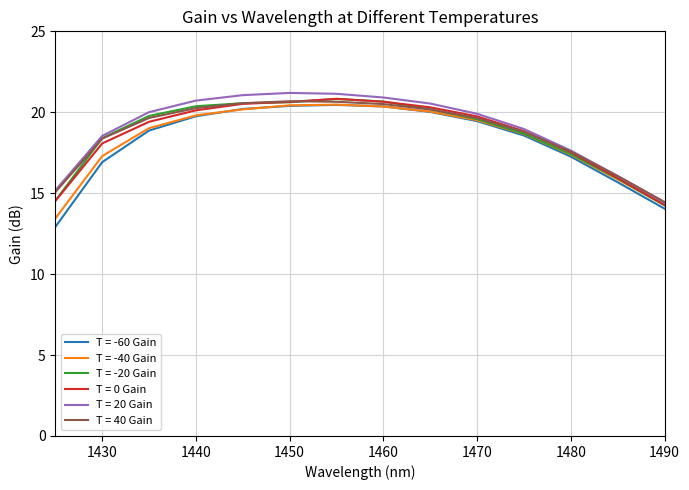

What is the maximum value for T = 40 Gain?

20.7